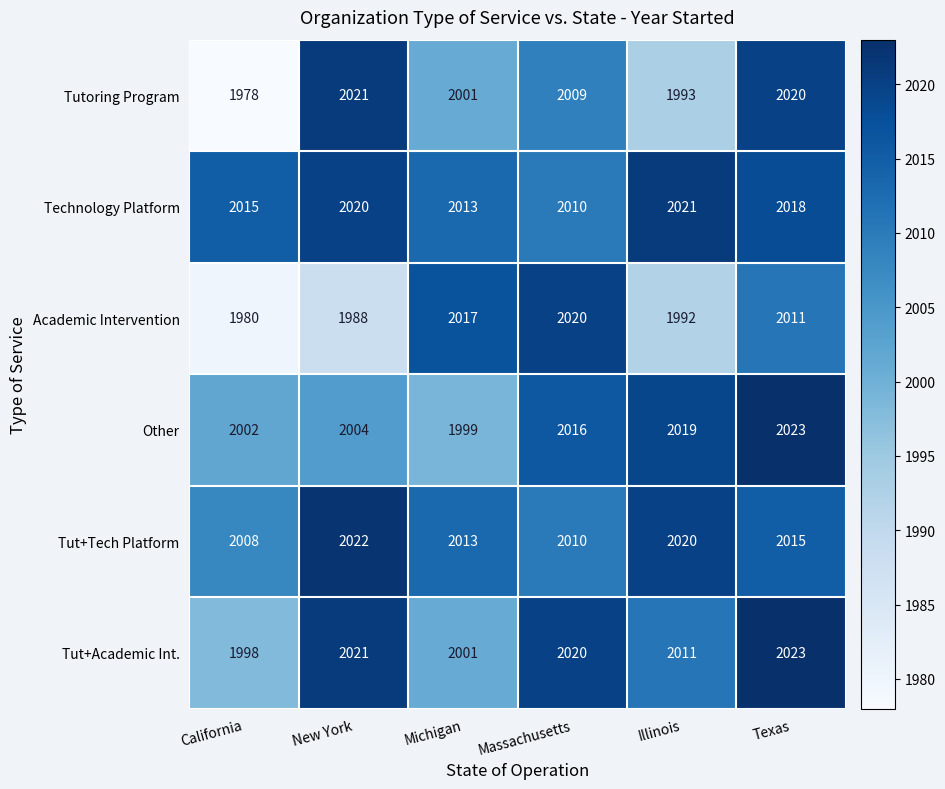

Which label corresponds to the smallest value in the chart?

California